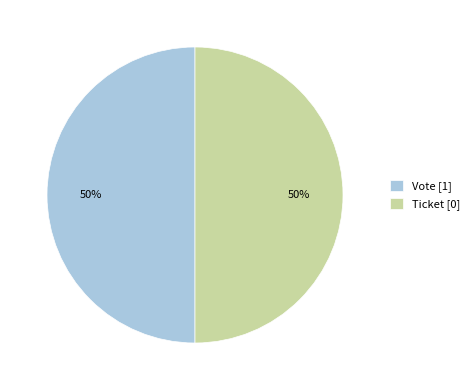

The Vote [1] slice represents 50% of the pie. True or false?

True